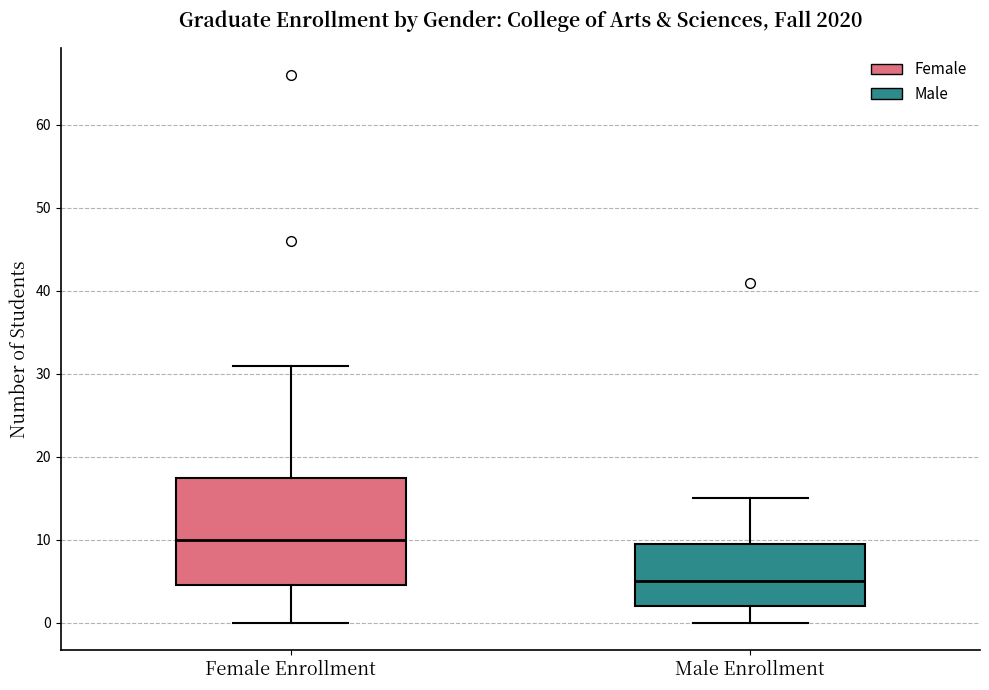

Reading left to right, read every box against the y-axis: the position of its median line, the range the box covers, and the ends of its whiskers. The values are not printed on the chart, so give them approximately, as read against the axis.

Female Enrollment: median 10, box 5 to 18, whiskers 0 to 31
Male Enrollment: median 5, box 2 to 10, whiskers 0 to 15